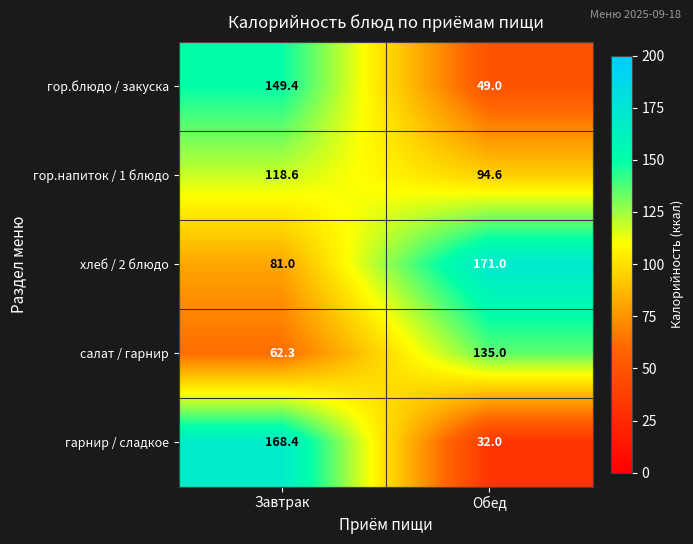

What is the average value of the салат / гарнир series?

98.7